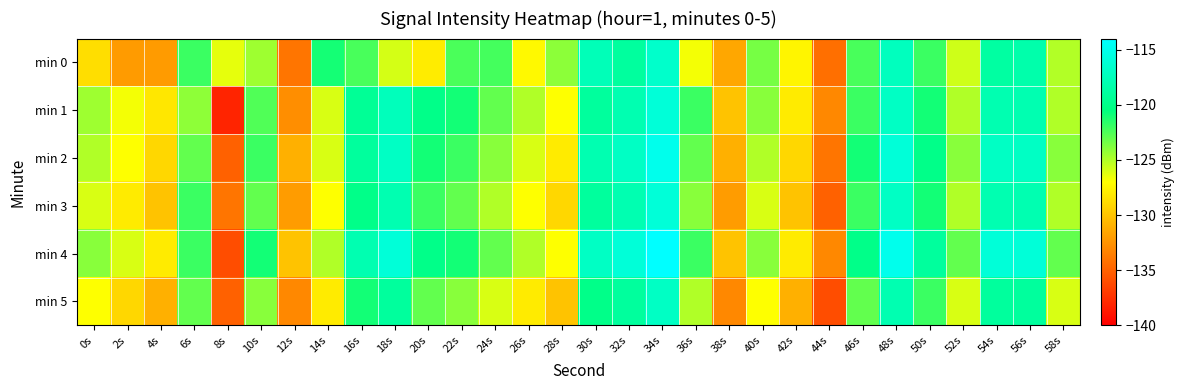

At which category is the sum across all series the highest?

34s